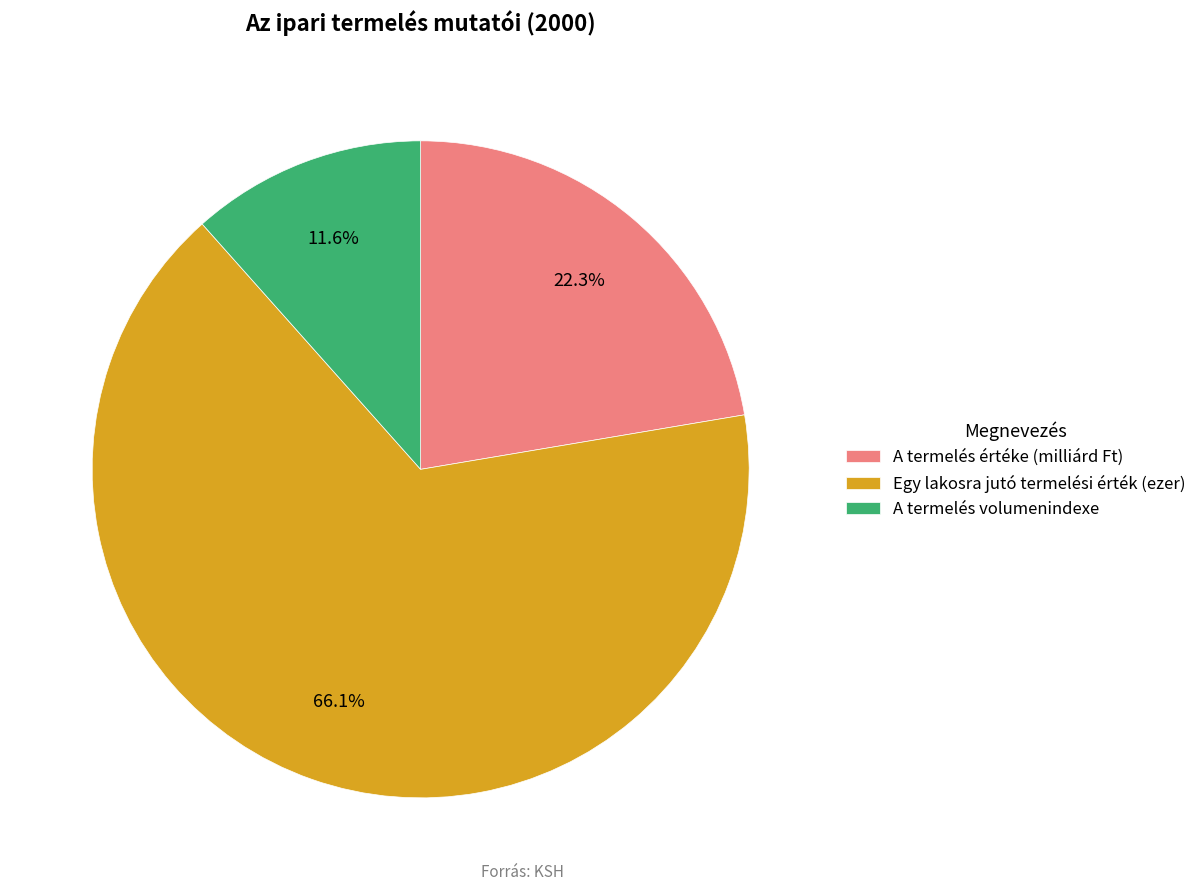

True or false: A termelés értéke (milliárd Ft) accounts for 30% of the total.

False